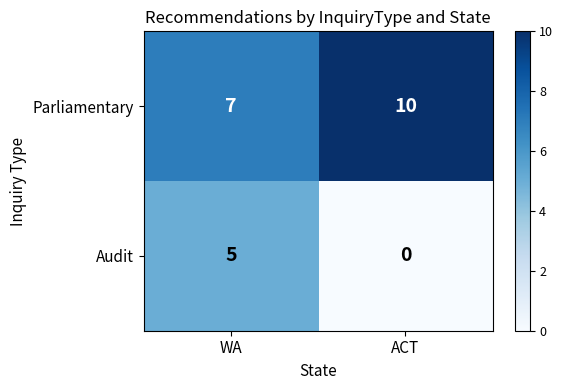

What is the total value across all series at ACT?

10